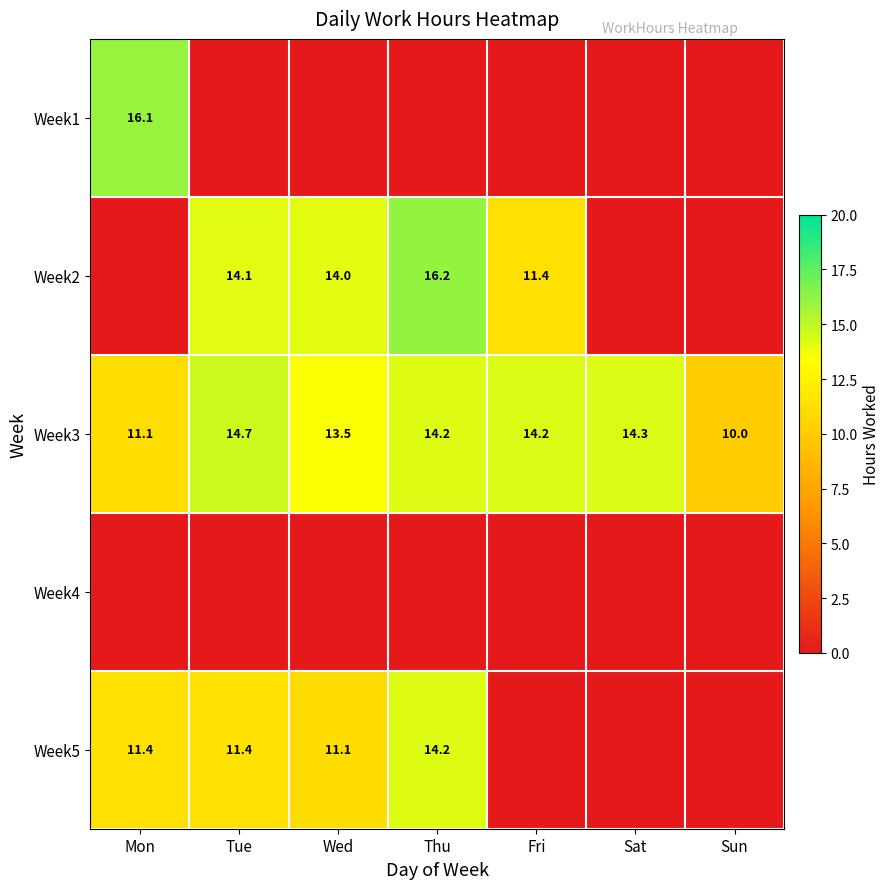

Is the value of Week5 at Wed greater than the value of Week3 at Wed?

No